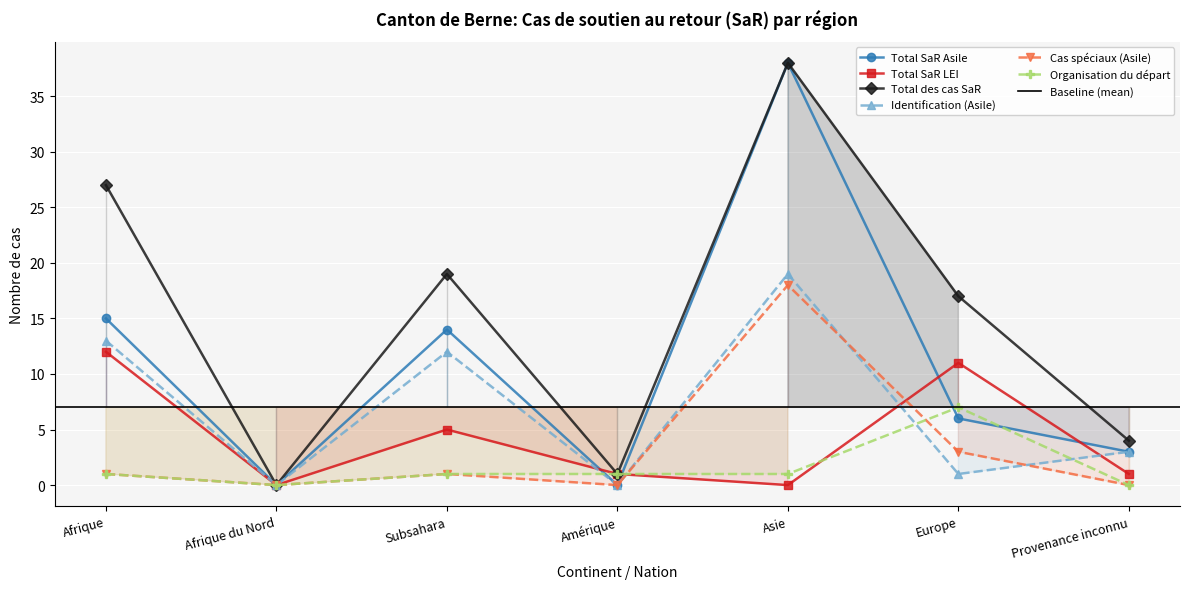

Reading left to right, what are all the values shown in this chart?

Total SaR Asile: Afrique=15	Afrique du Nord=0	Subsahara=14	Amérique=0	Asie=38	Europe=6	Provenance inconnu=3
Total SaR LEI: Afrique=12	Afrique du Nord=0	Subsahara=5	Amérique=1	Asie=0	Europe=11	Provenance inconnu=1
Total des cas SaR: Afrique=27	Afrique du Nord=0	Subsahara=19	Amérique=1	Asie=38	Europe=17	Provenance inconnu=4
Identification (Asile): Afrique=13	Afrique du Nord=0	Subsahara=12	Amérique=0	Asie=19	Europe=1	Provenance inconnu=3
Cas spéciaux (Asile): Afrique=1	Afrique du Nord=0	Subsahara=1	Amérique=0	Asie=18	Europe=3	Provenance inconnu=0
Organisation du départ: Afrique=1	Afrique du Nord=0	Subsahara=1	Amérique=1	Asie=1	Europe=7	Provenance inconnu=0